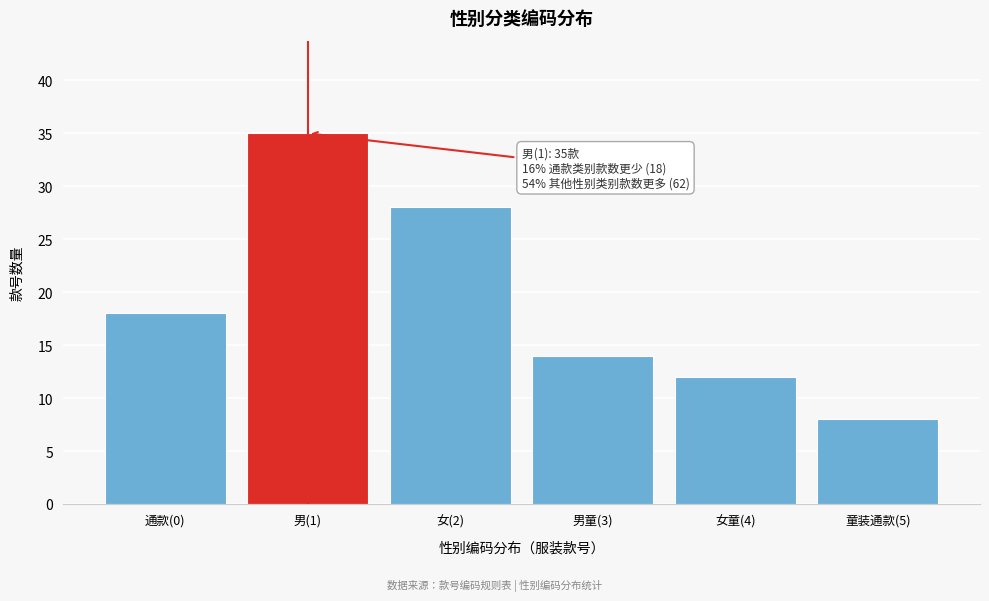

Reading left to right, extract all data points from this chart.

18	35	28	14	12	8